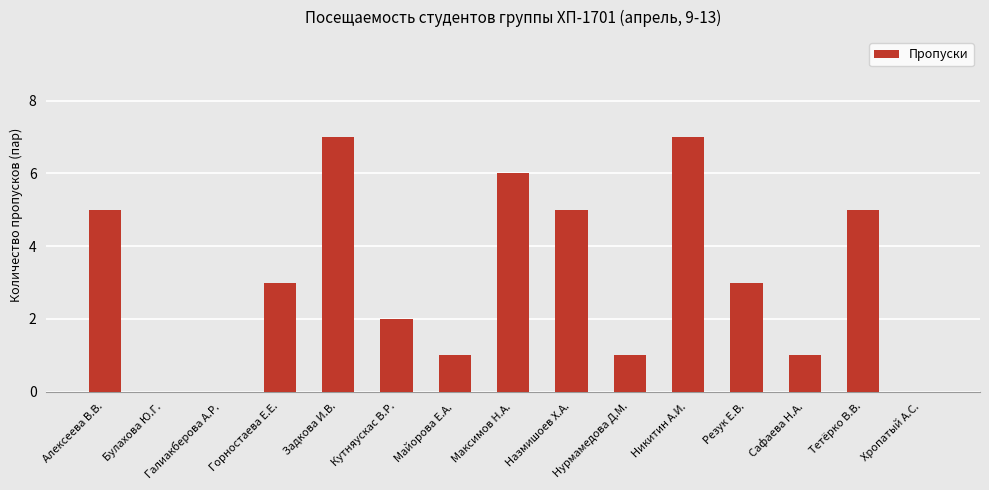

What is the maximum value shown in the chart?

7